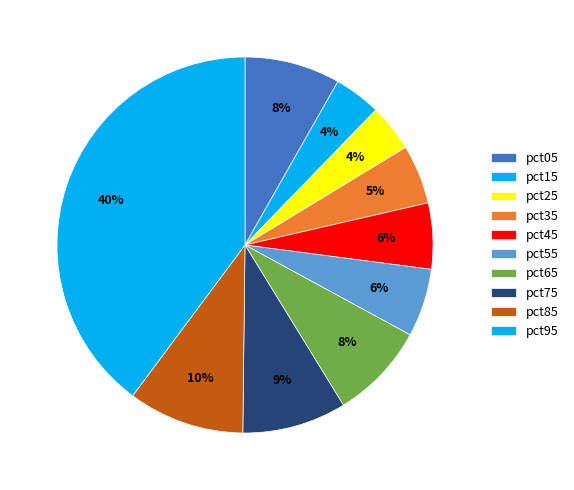

Count the number of slices in the pie.

10